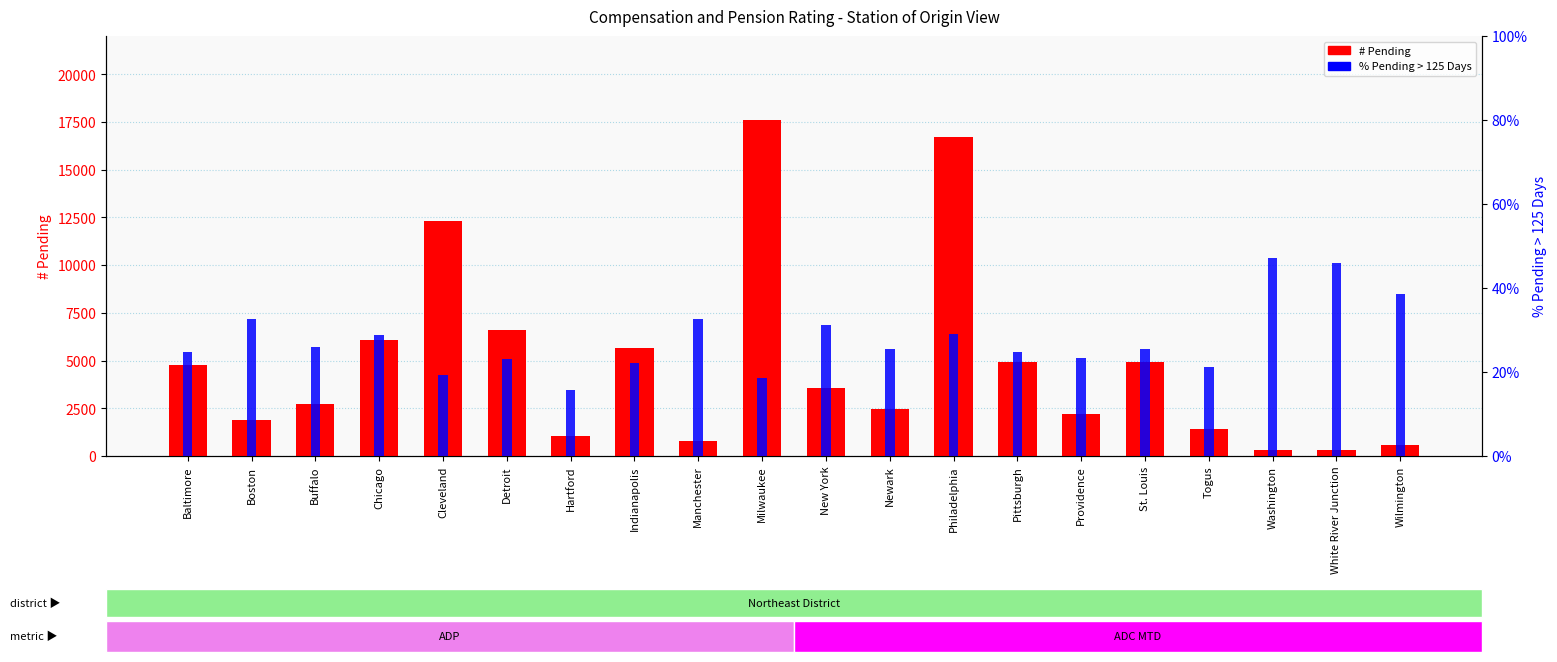

True or false: % Pending > 125 Days has a value of 38.5 at Providence.

False